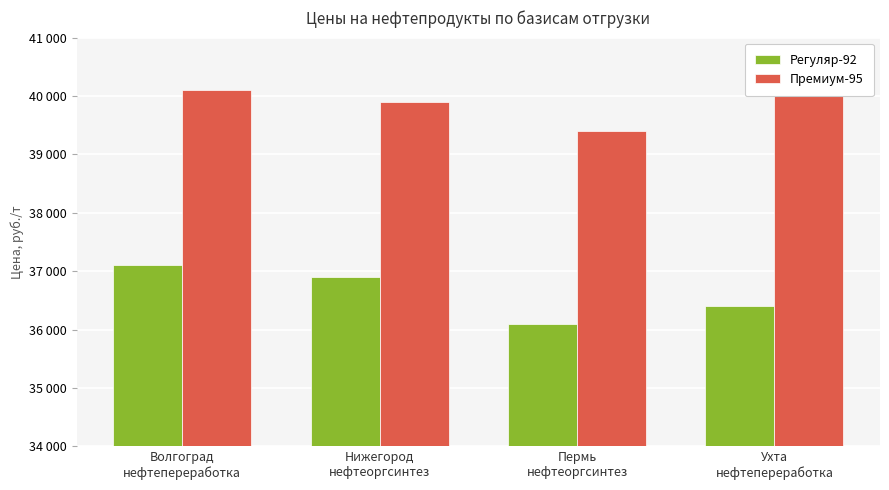

What are all the series names shown in the legend?

Регуляр-92, Премиум-95